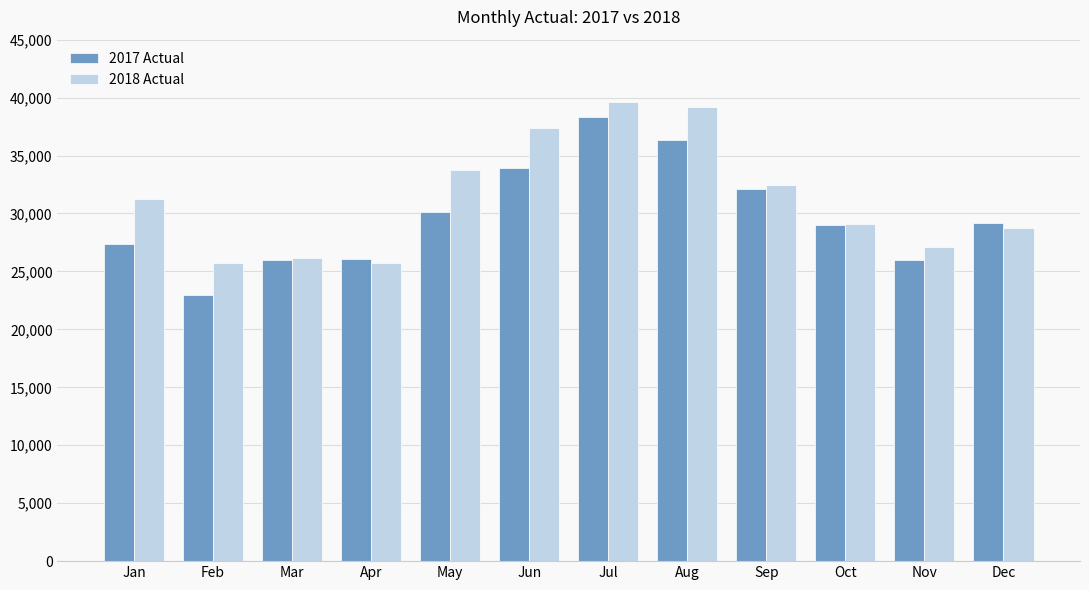

How many data points in 2018 Actual are less than 31282?

6